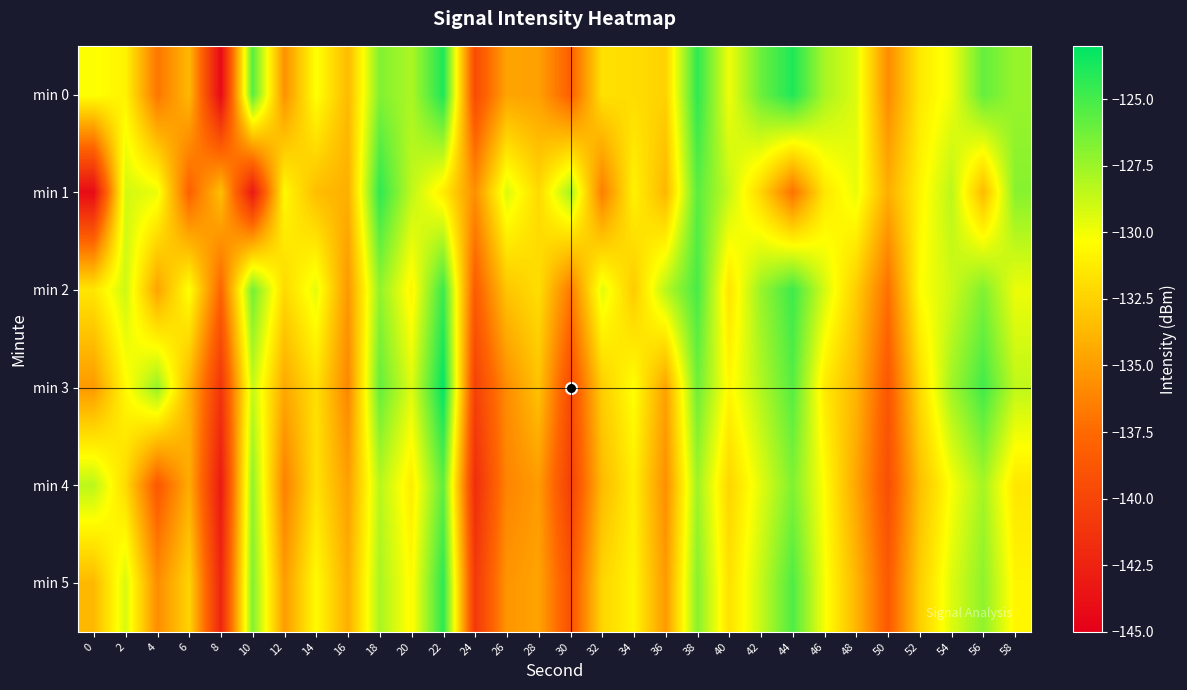

Count the number of data series in this chart.

6